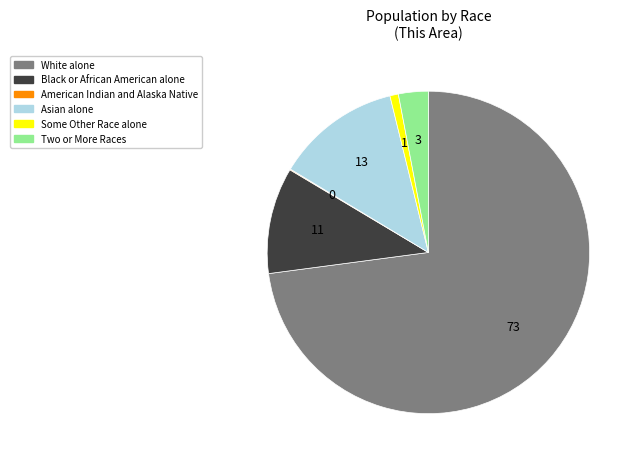

Which category has the biggest portion of the pie?

White alone